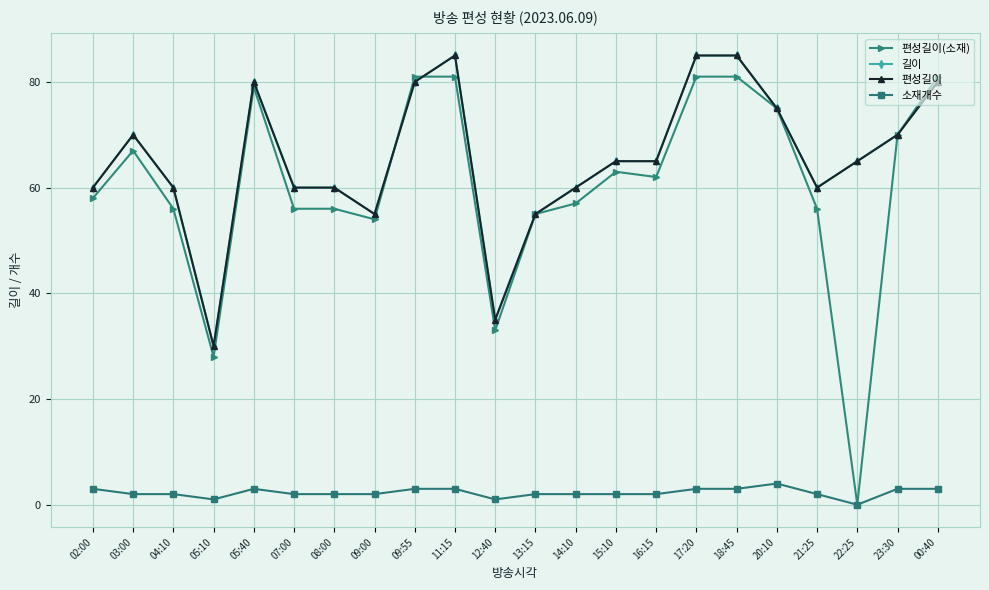

What is the lowest value of the 편성길이 series?

30